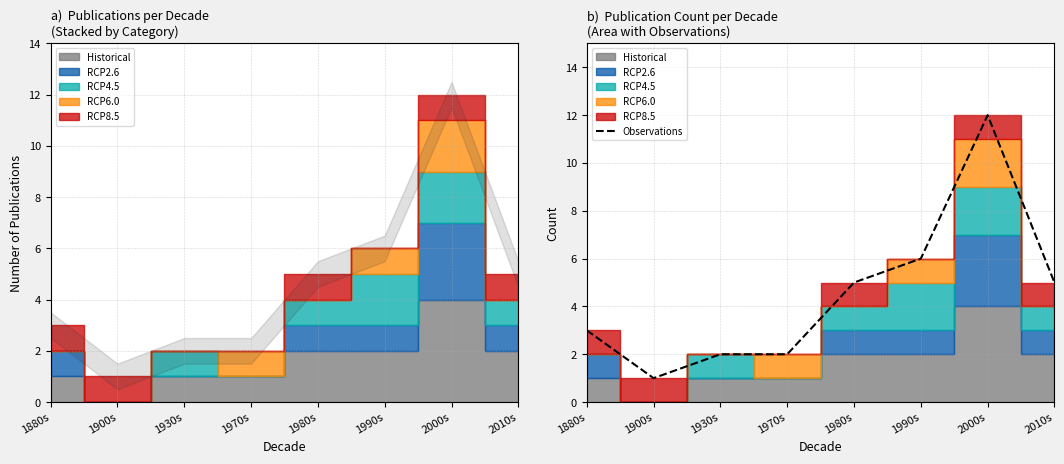

Count the number of categories in the chart.

8